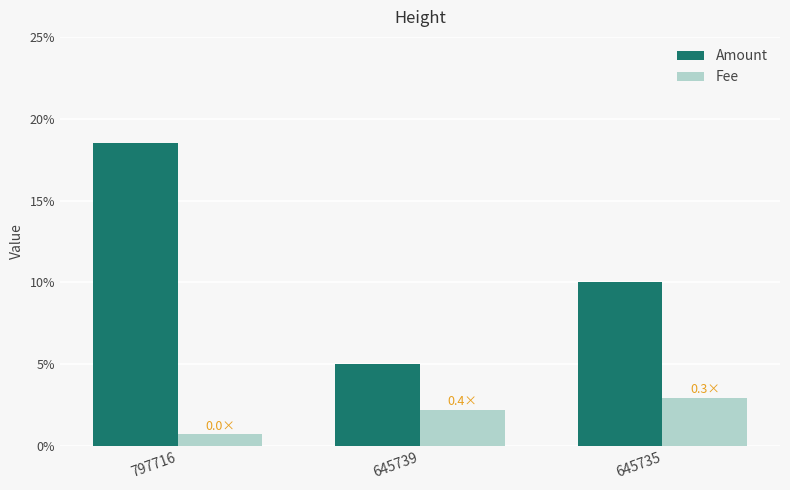

What are all the series names shown in the legend?

Amount, Fee